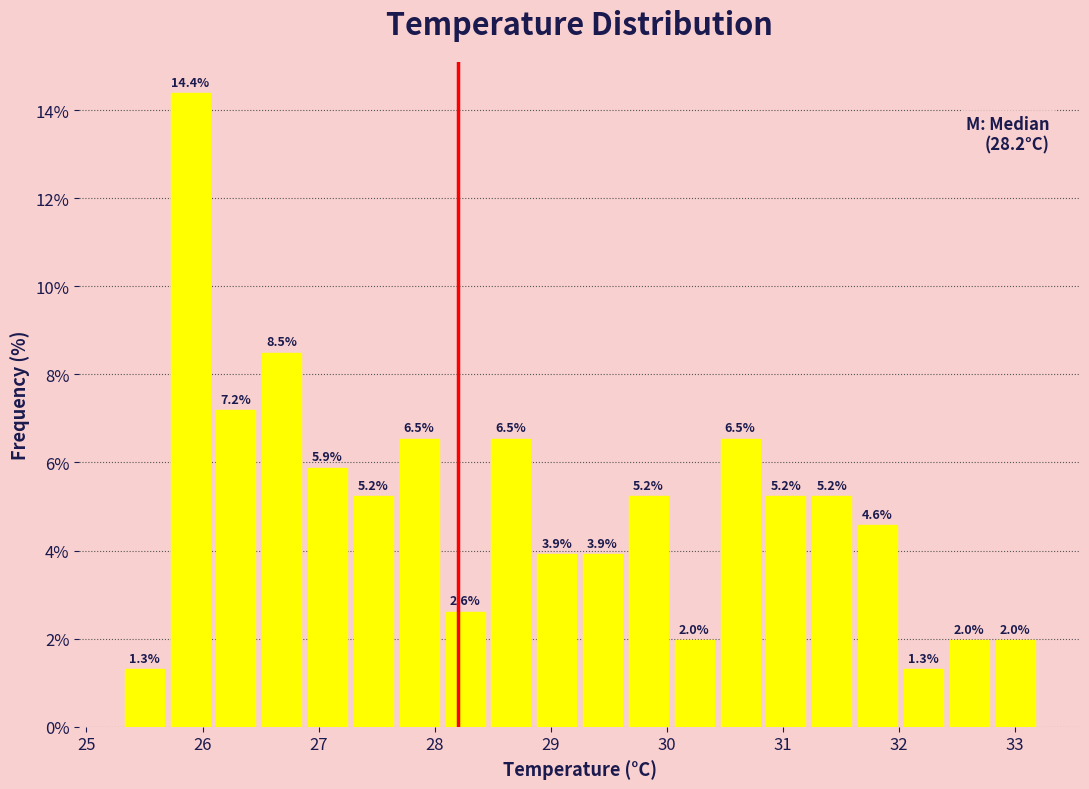

Read against the x-axis, roughly where is the centre of the tallest bar?

25.9